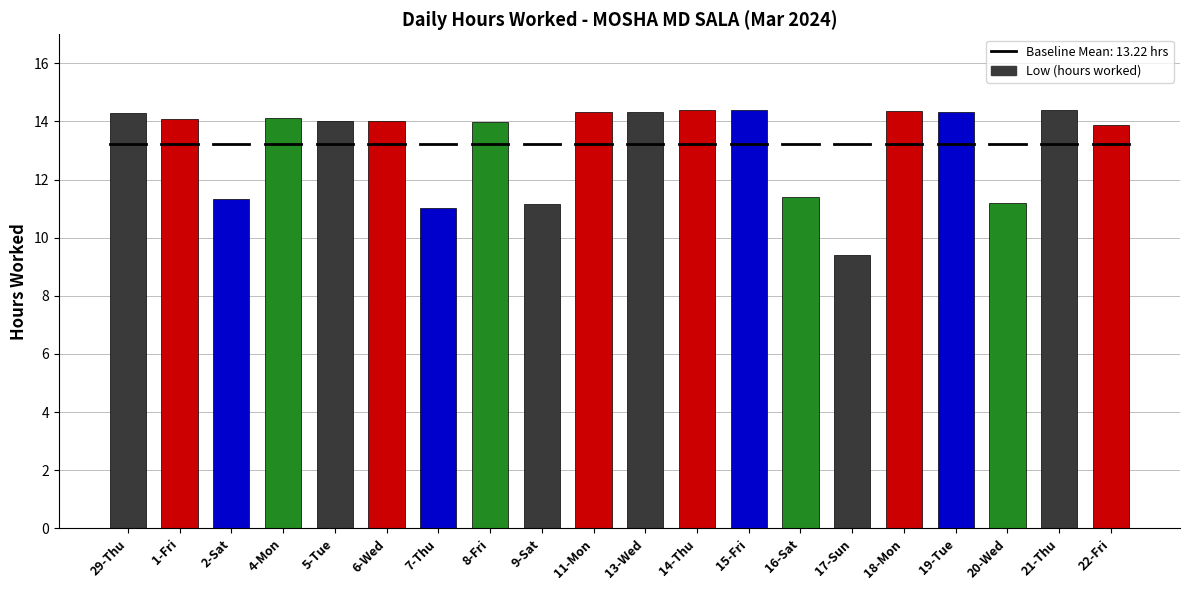

How many data points does each series have?

20